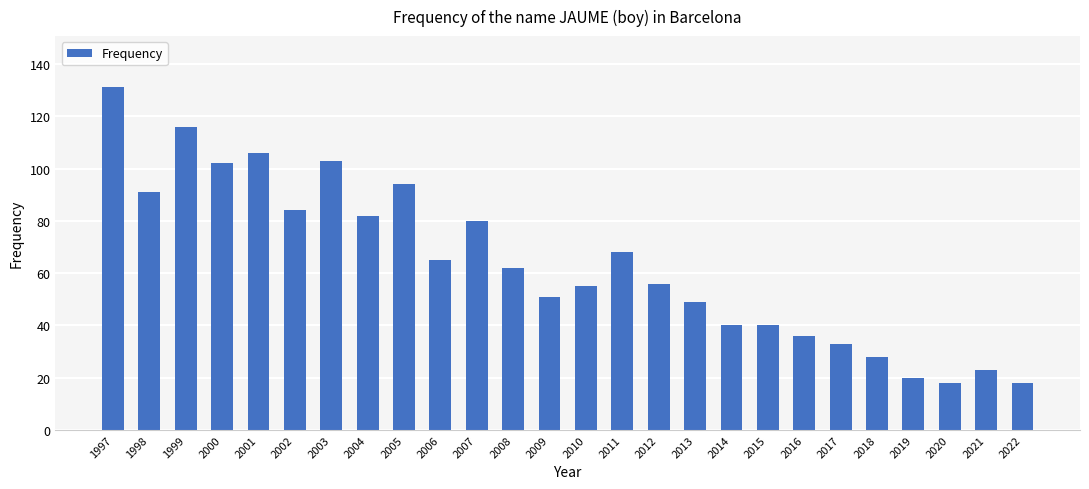

What value does the data have at 1998?

91